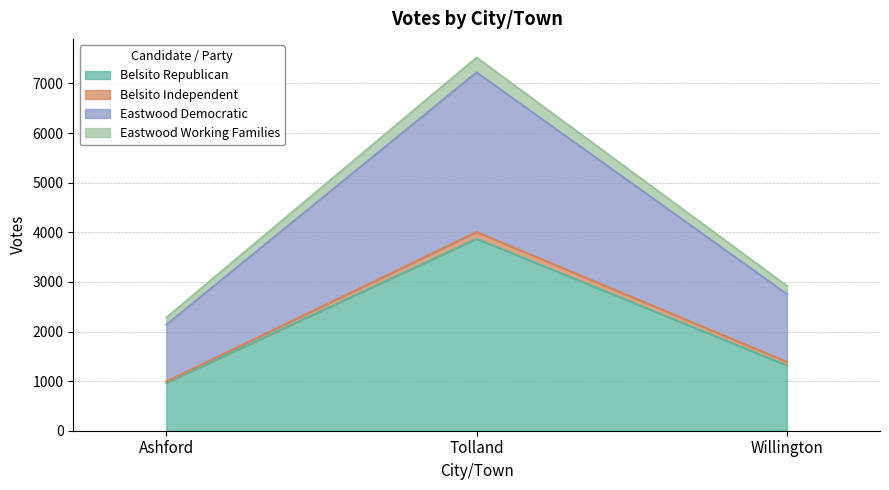

How many Eastwood Democratic values are between 2137 and 7222?

3